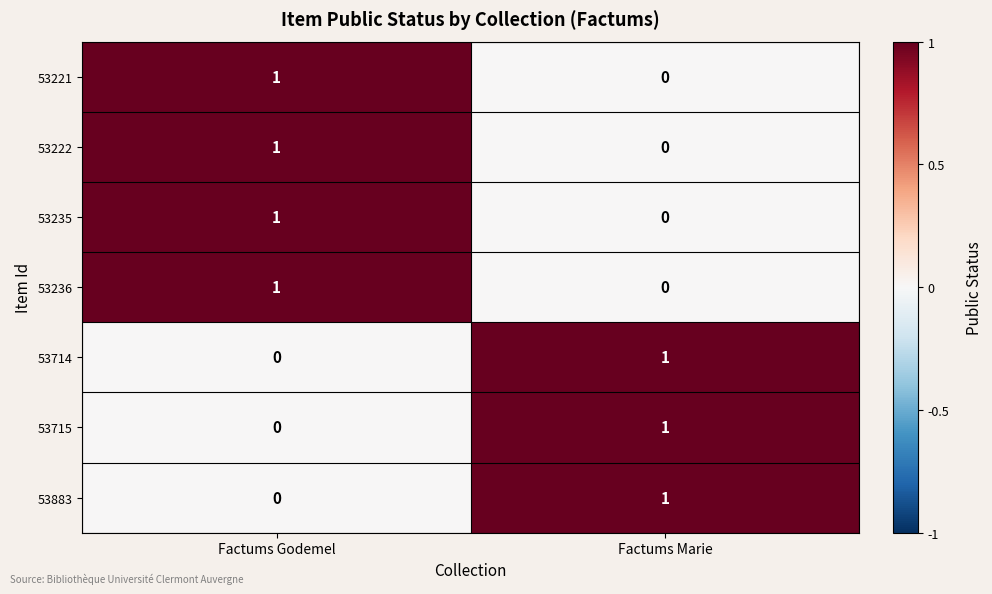

List the labels in order of 53235 value, smallest first.

Factums Marie, Factums Godemel